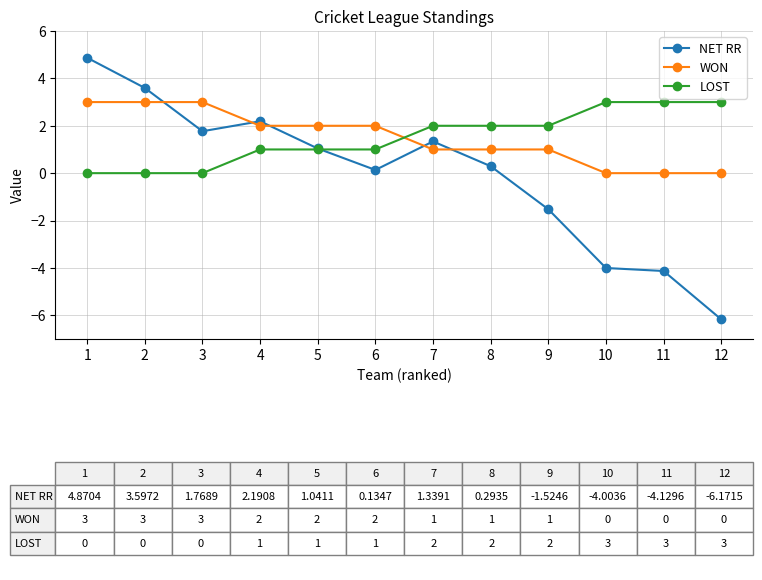

Read the WON value at 4.

2.0